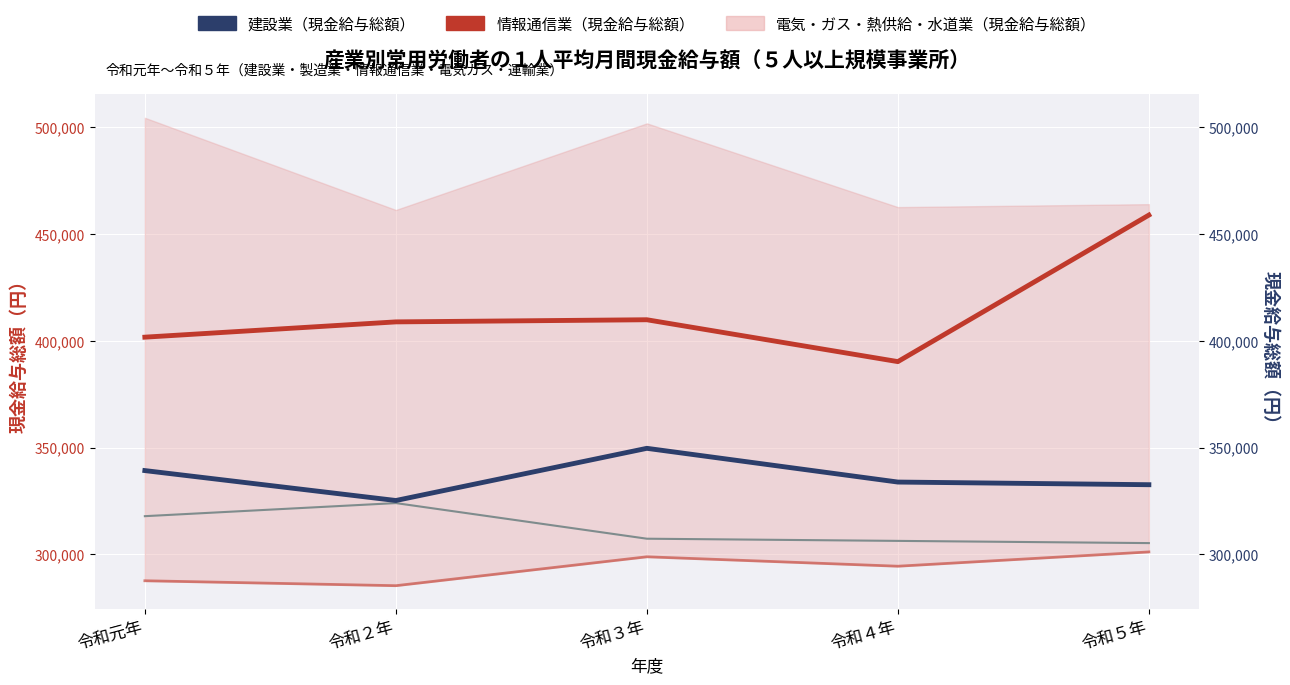

What value does the 製造業（現金給与総額） series have at 令和２年?

285342